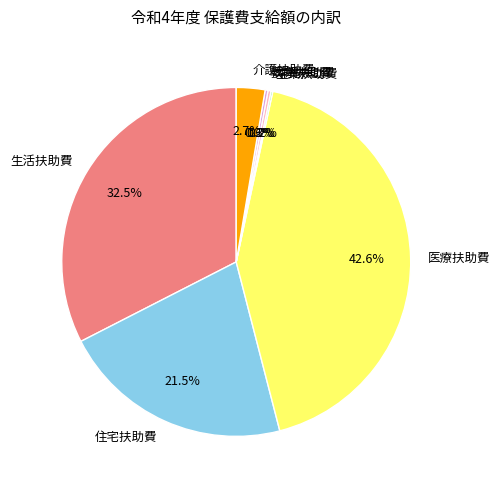

To the nearest percent, what is the difference between the largest and smallest slice percentages?

42%